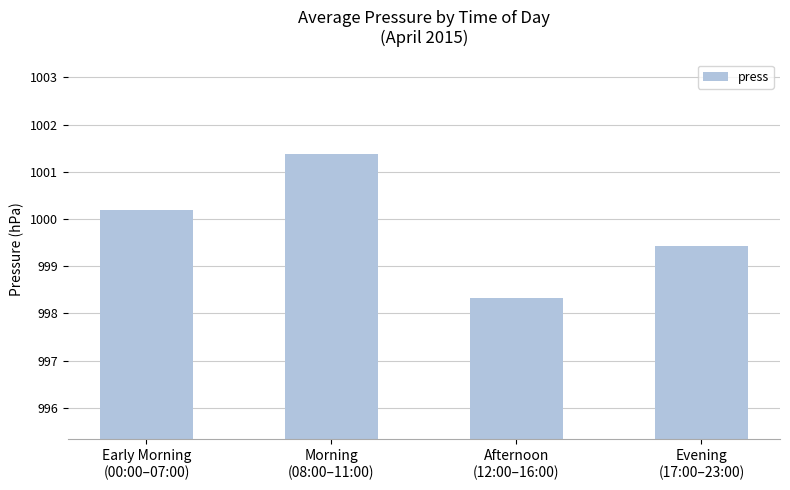

List the labels in order of value, smallest first.

Afternoon
(12:00–16:00), Evening
(17:00–23:00), Early Morning
(00:00–07:00), Morning
(08:00–11:00)